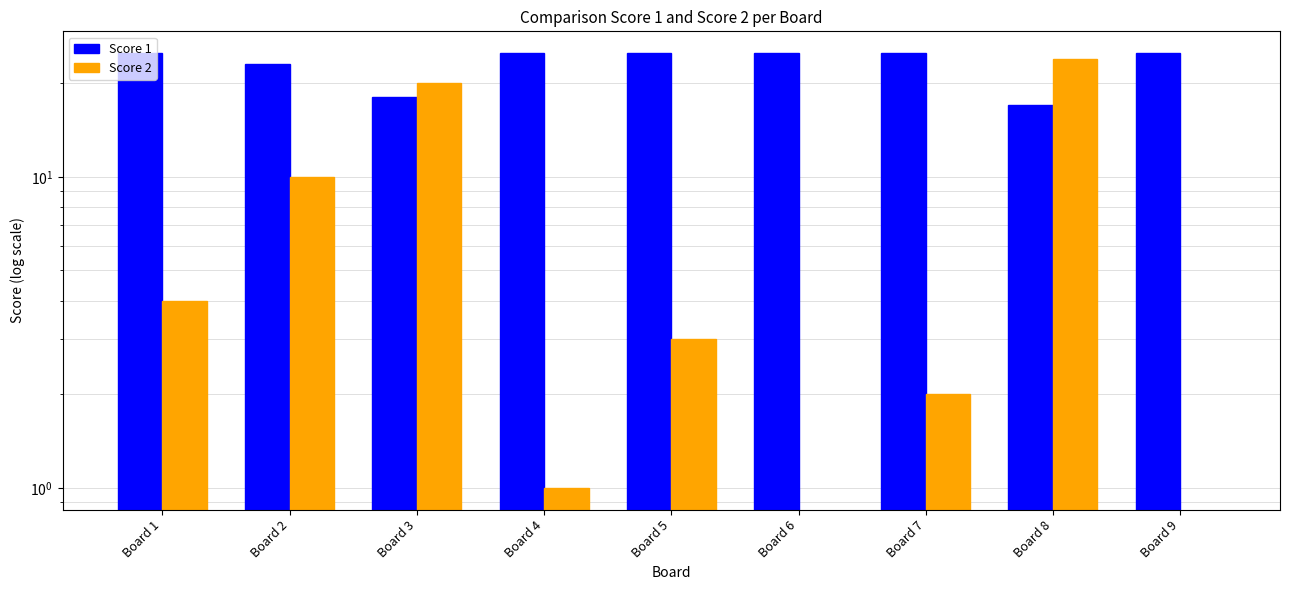

How many groups of bars are there?

9